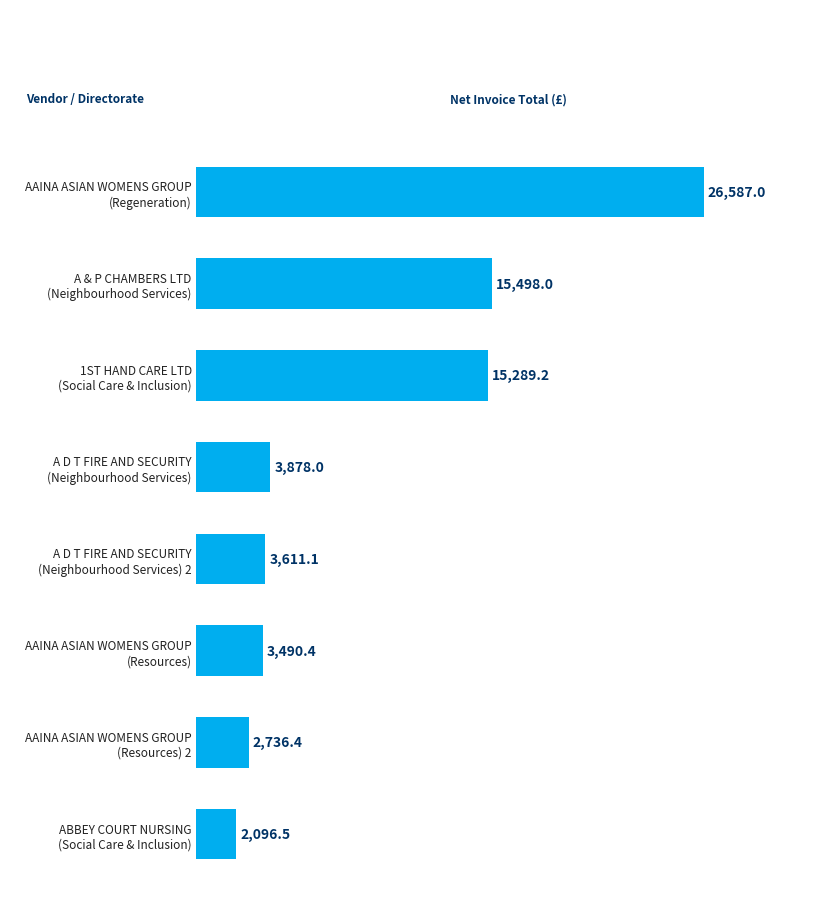

Reading top to bottom, list all the values displayed in this chart.

26587.0	15498.0	15289.2	3878.0	3611.1	3490.4	2736.4	2096.5